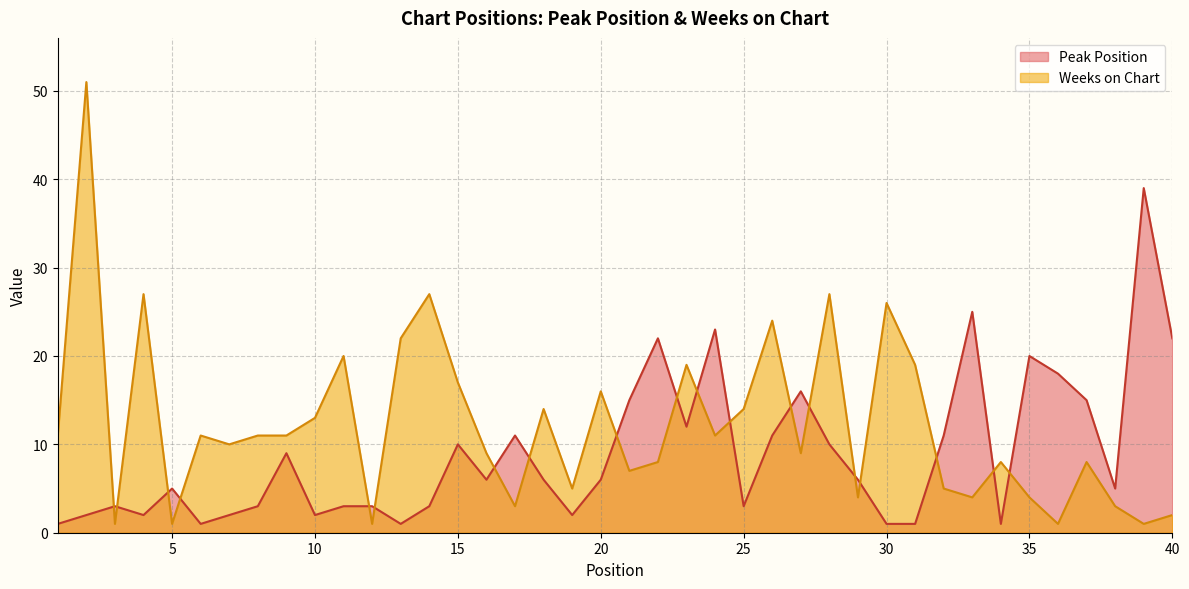

Which series has the largest total across all categories?

Weeks on Chart